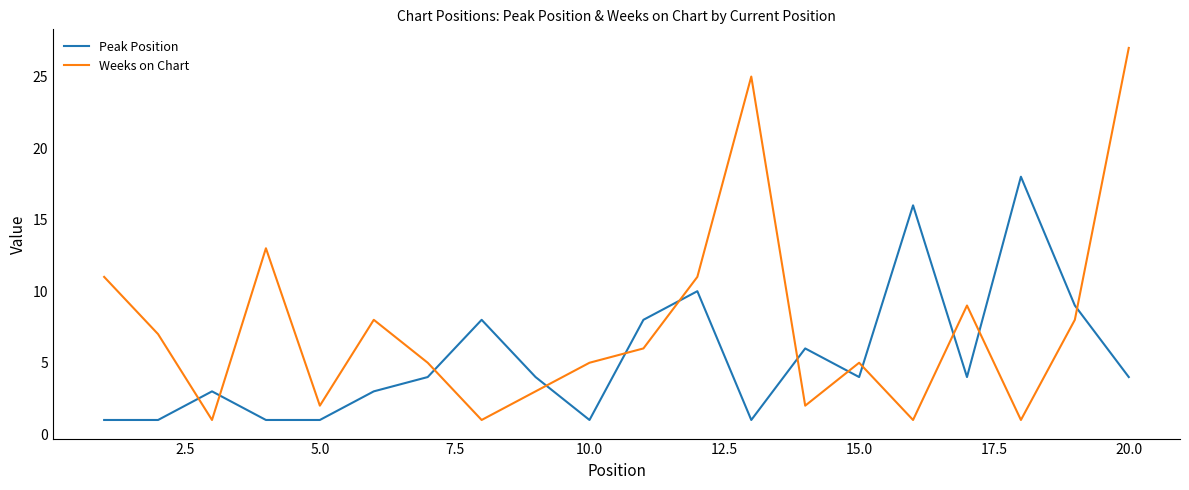

Rank the series by their maximum value, from lowest to highest.

Peak Position, Weeks on Chart